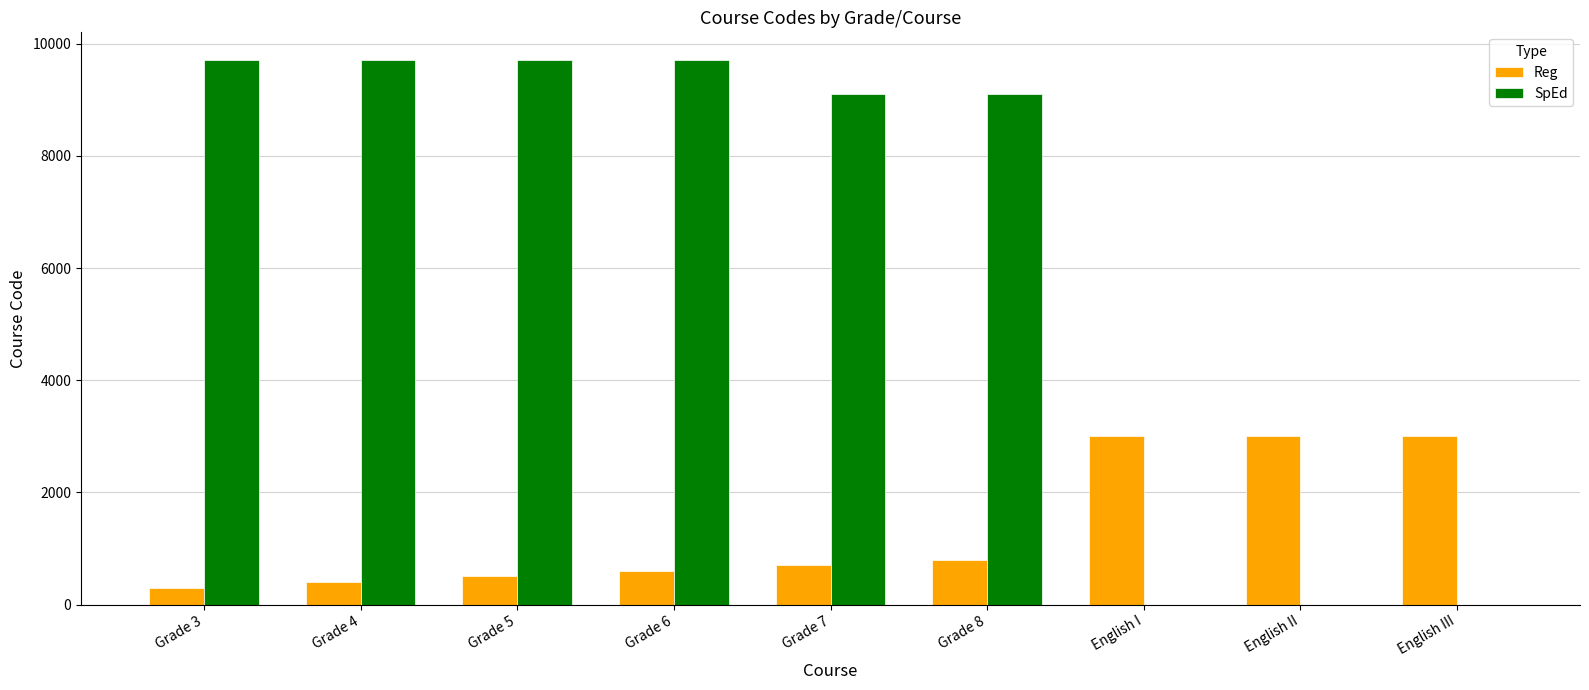

Are the bars grouped side by side (vs. stacked)?

Yes